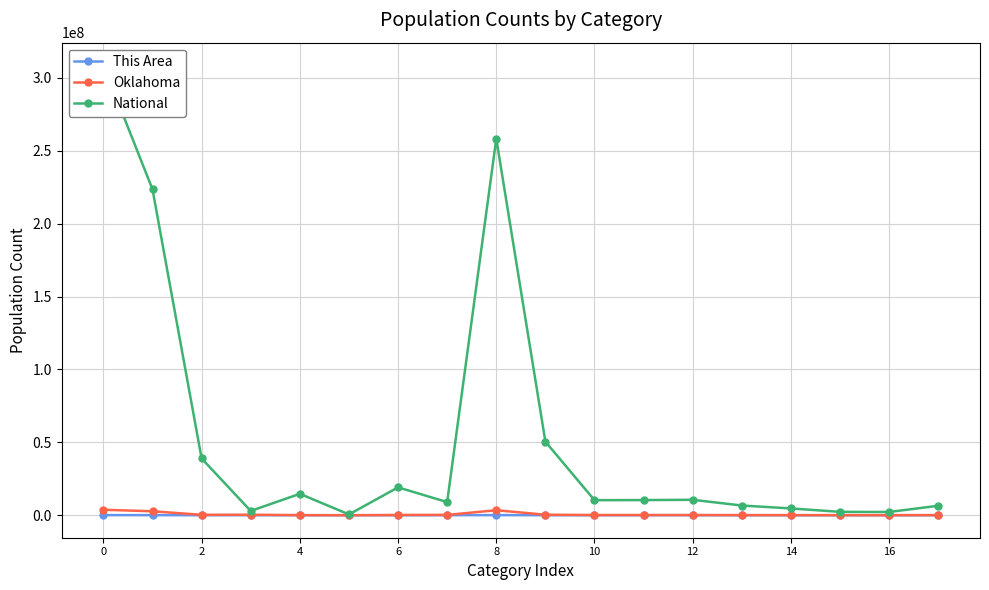

Rank the series by their maximum value, from lowest to highest.

This Area, Oklahoma, National